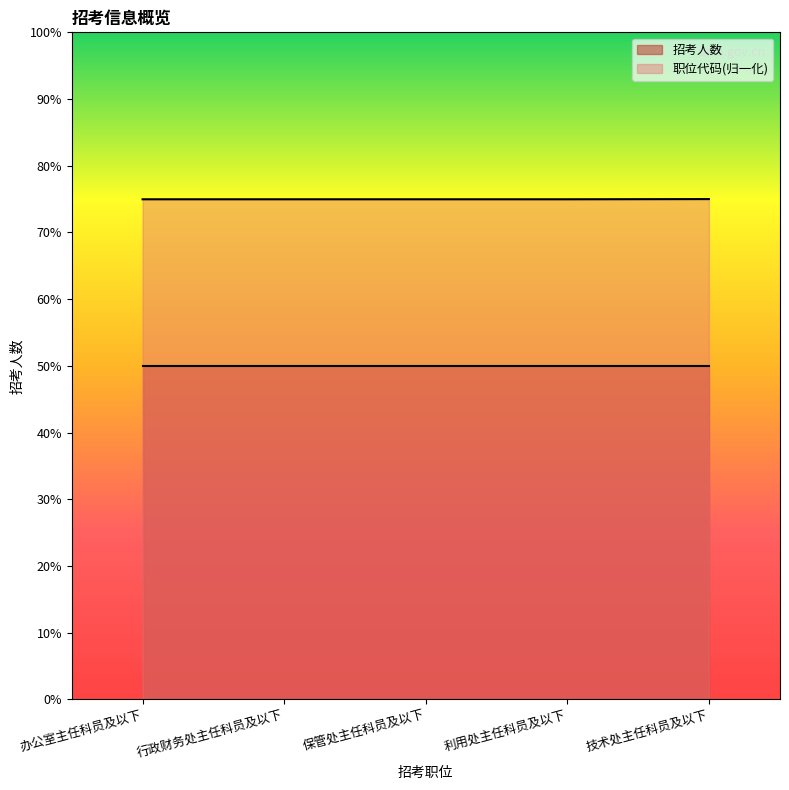

At which category does the chart reach its peak across all series?

技术处主任科员及以下